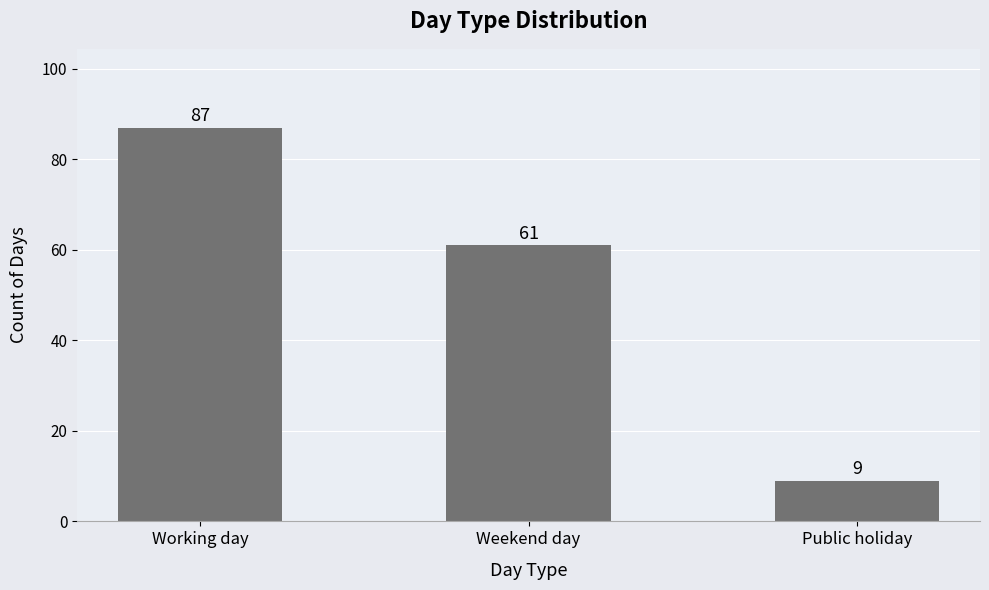

At which category does the chart reach its peak across all series?

Working day